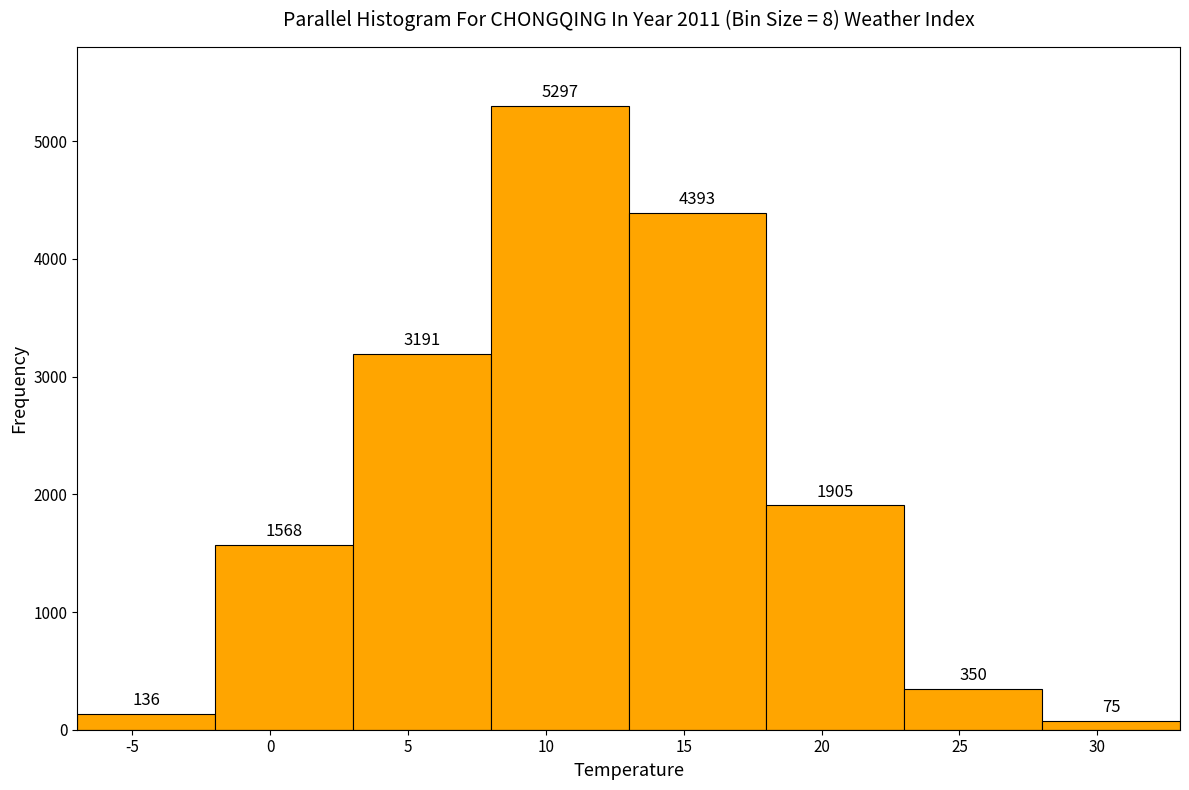

Reading left to right, transcribe this chart: for each bar, give the range it covers on the x-axis and its height.

-7 to -2: 136
-2 to 3: 1568
3 to 8: 3191
8 to 13: 5297
13 to 18: 4393
18 to 23: 1905
23 to 28: 350
28 to 33: 75